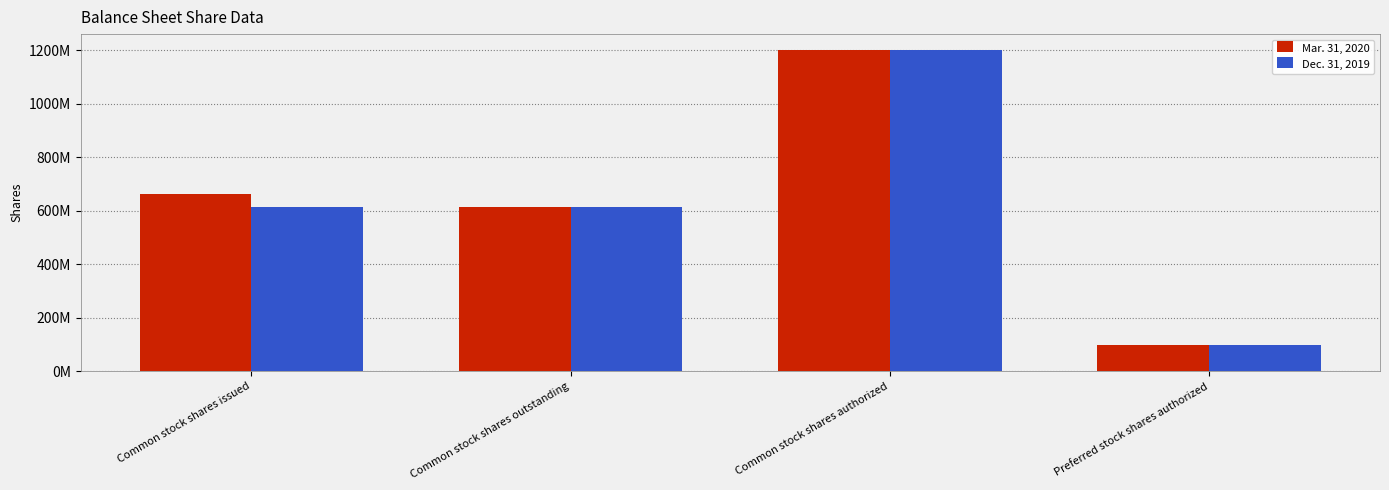

Which series has the largest range (max minus min)?

Mar. 31, 2020